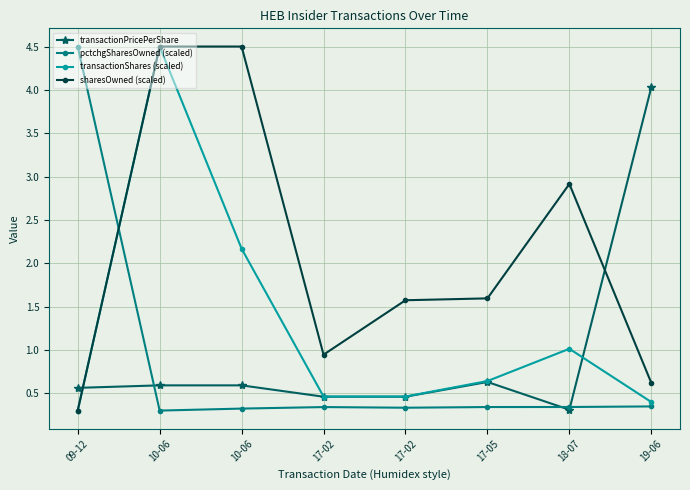

What are all the series names shown in the legend?

transactionPricePerShare, pctchgSharesOwned (scaled), transactionShares (scaled), sharesOwned (scaled)